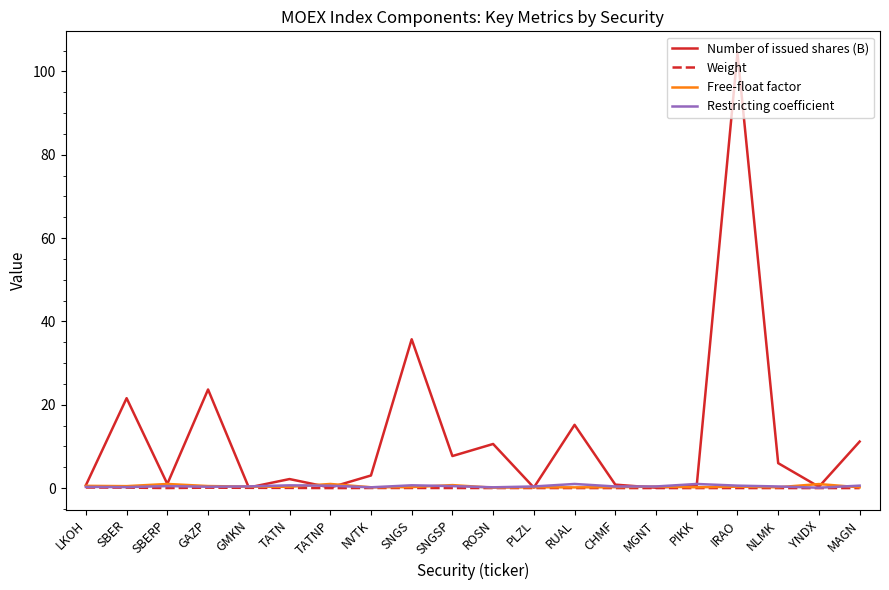

True or false: Weight has a value of 0.0 at IRAO.

True